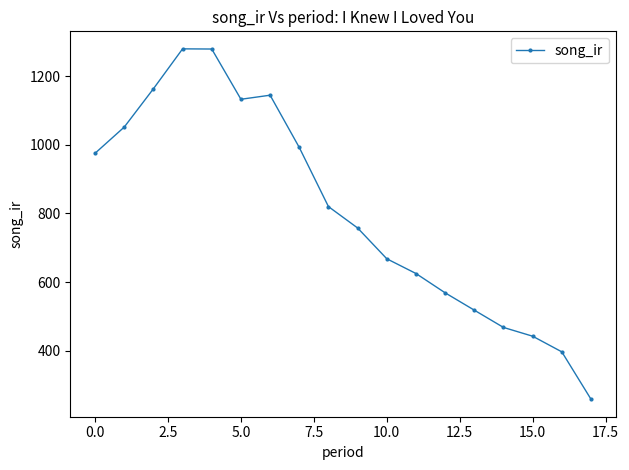

What is the average value?

808.0